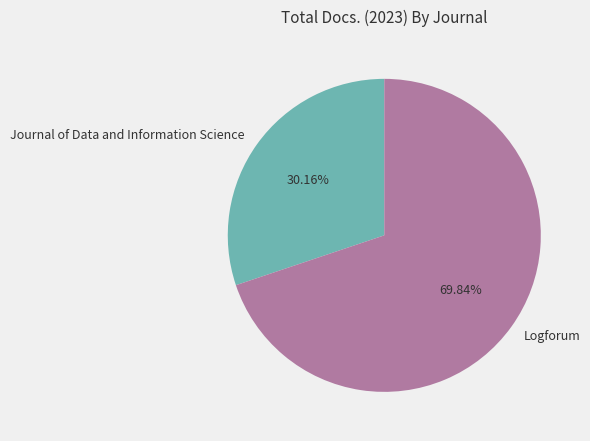

What percentage do Journal of Data and Information Science and Logforum together represent?

100.0%